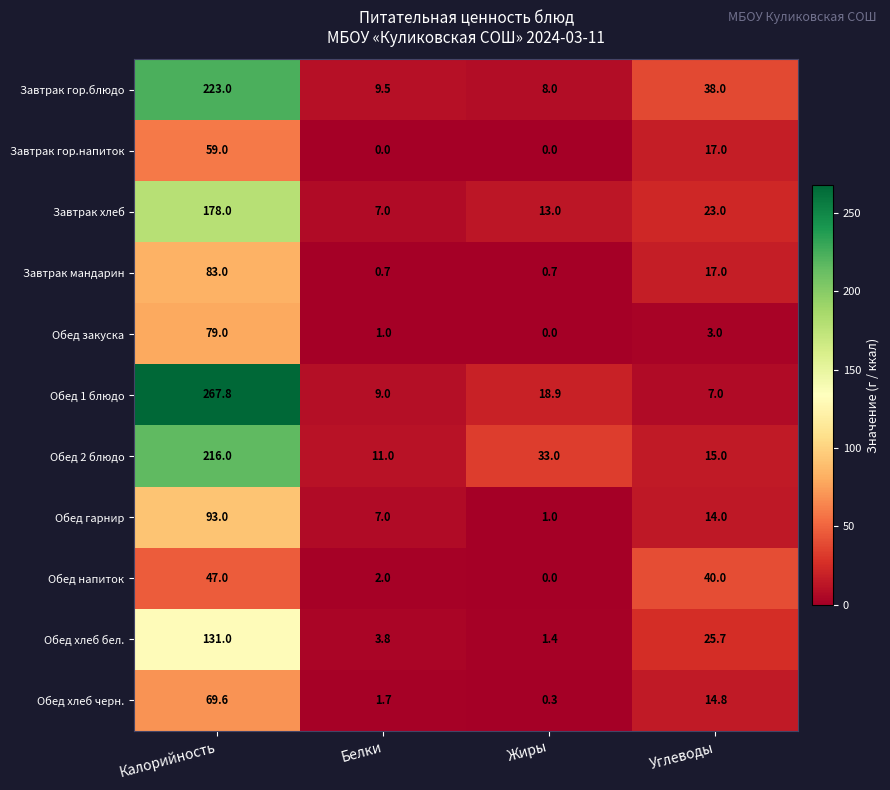

Rank the series by their maximum value, from highest to lowest.

Обед 1 блюдо, Завтрак гор.блюдо, Обед 2 блюдо, Завтрак хлеб, Обед хлеб бел., Обед гарнир, Завтрак мандарин, Обед закуска, Обед хлеб черн., Завтрак гор.напиток, Обед напиток